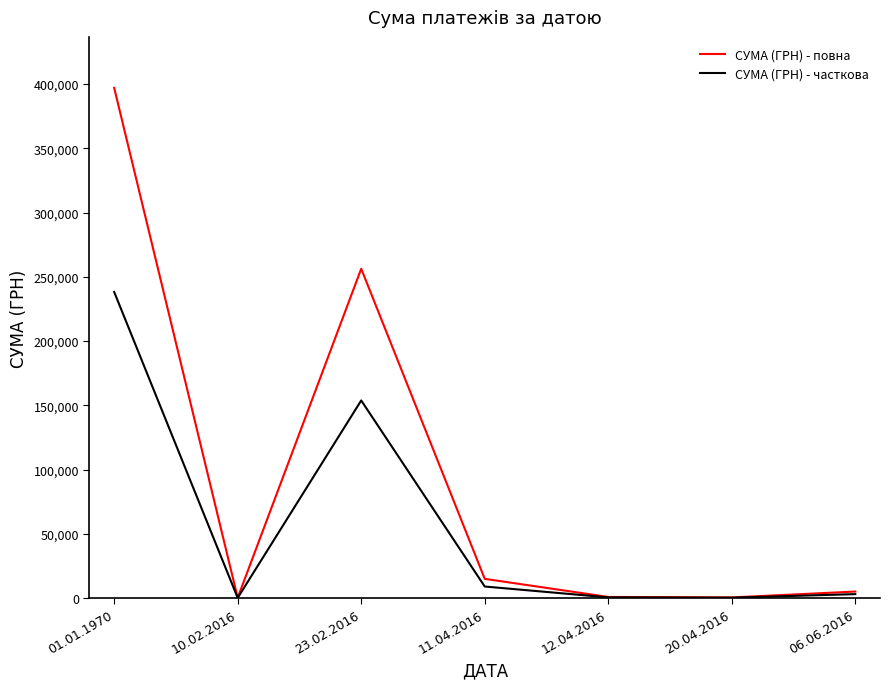

What is the sum of all СУМА (ГРН) - повна values?

674738.3